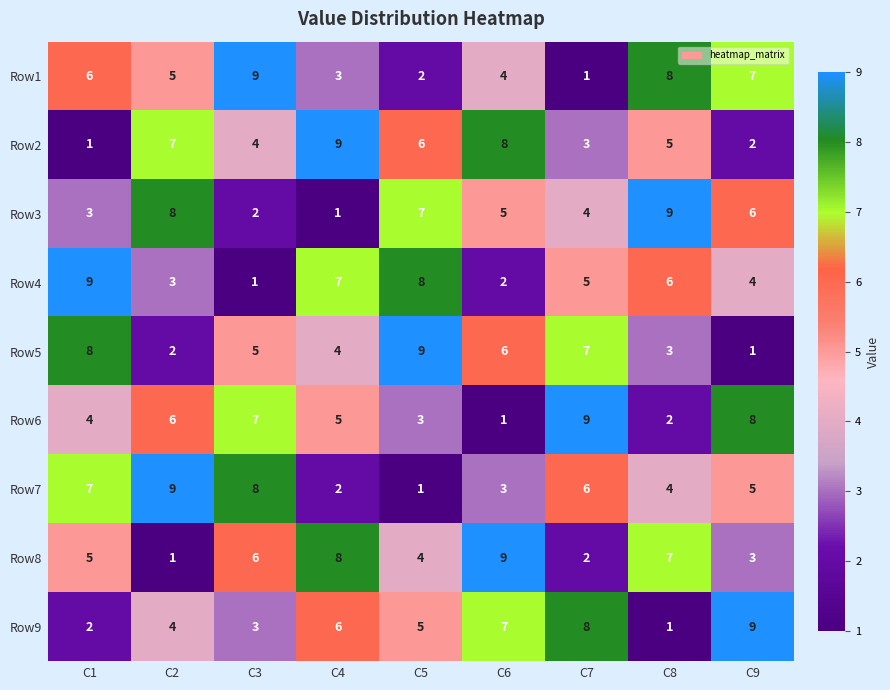

What is the total value across all series at C1?

45